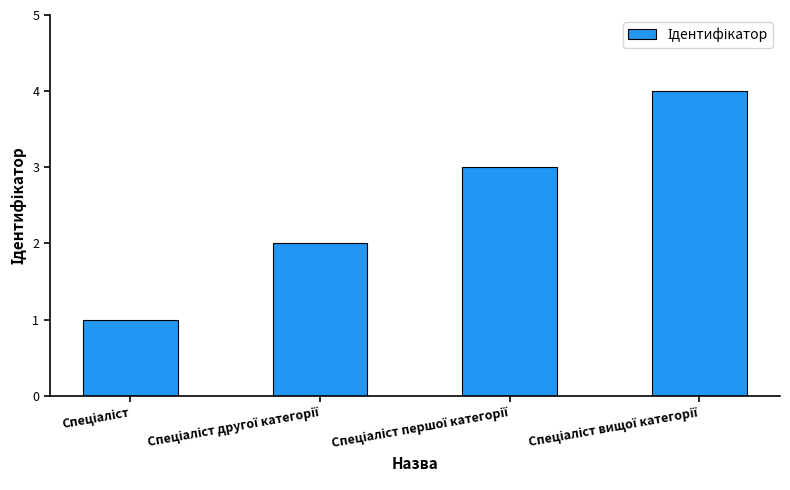

Reading right to left, what are all the values shown in this chart?

4	3	2	1